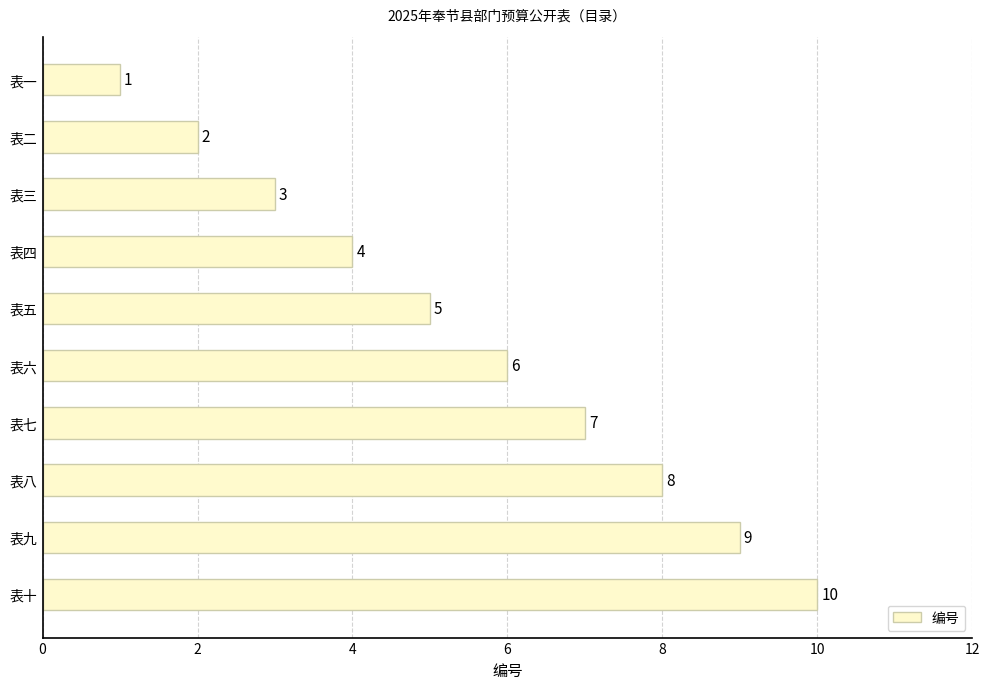

How many bars are there in total?

10